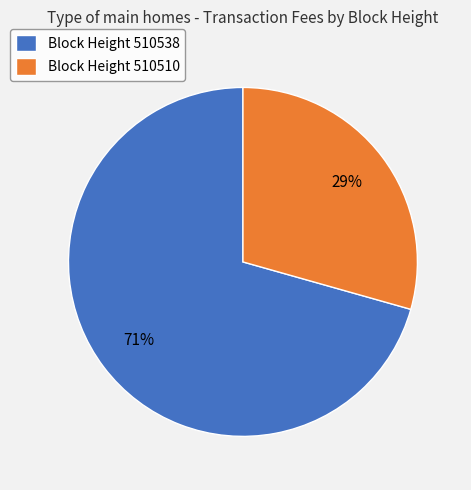

To the nearest percent, what portion does Block Height 510510 represent?

29%